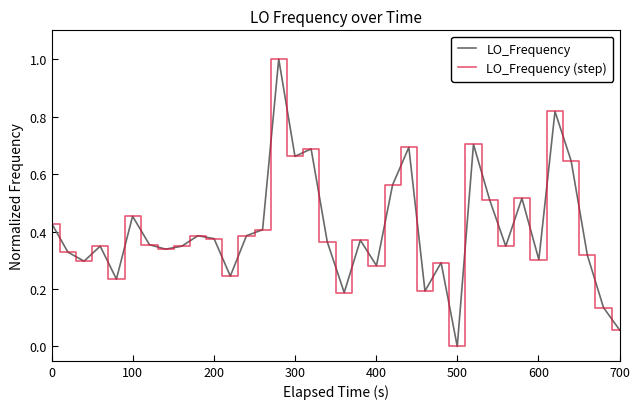

Does the chart have visible grid lines?

No